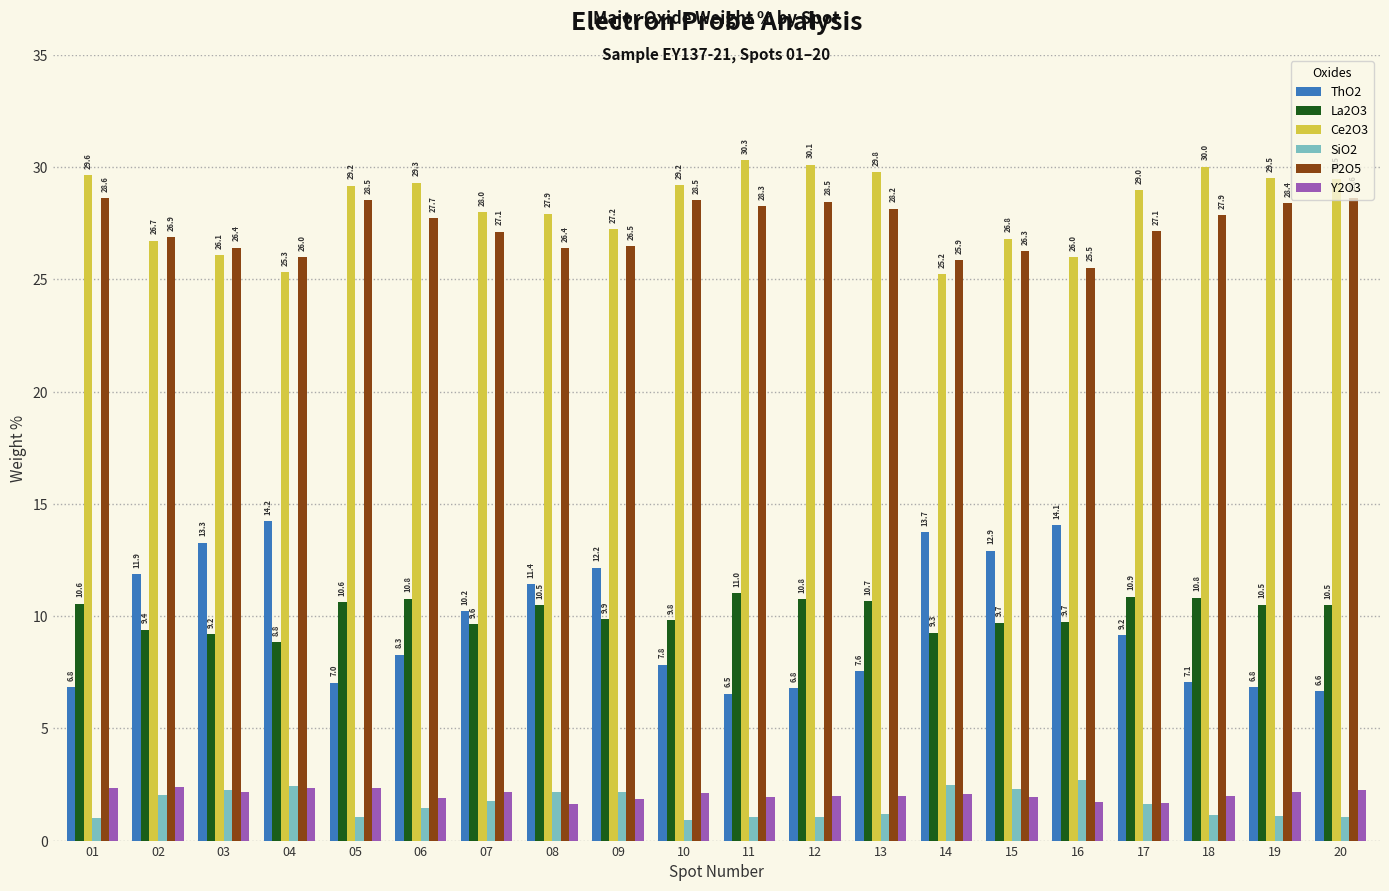

Between 13 and 18, which series saw the biggest shift?

ThO2